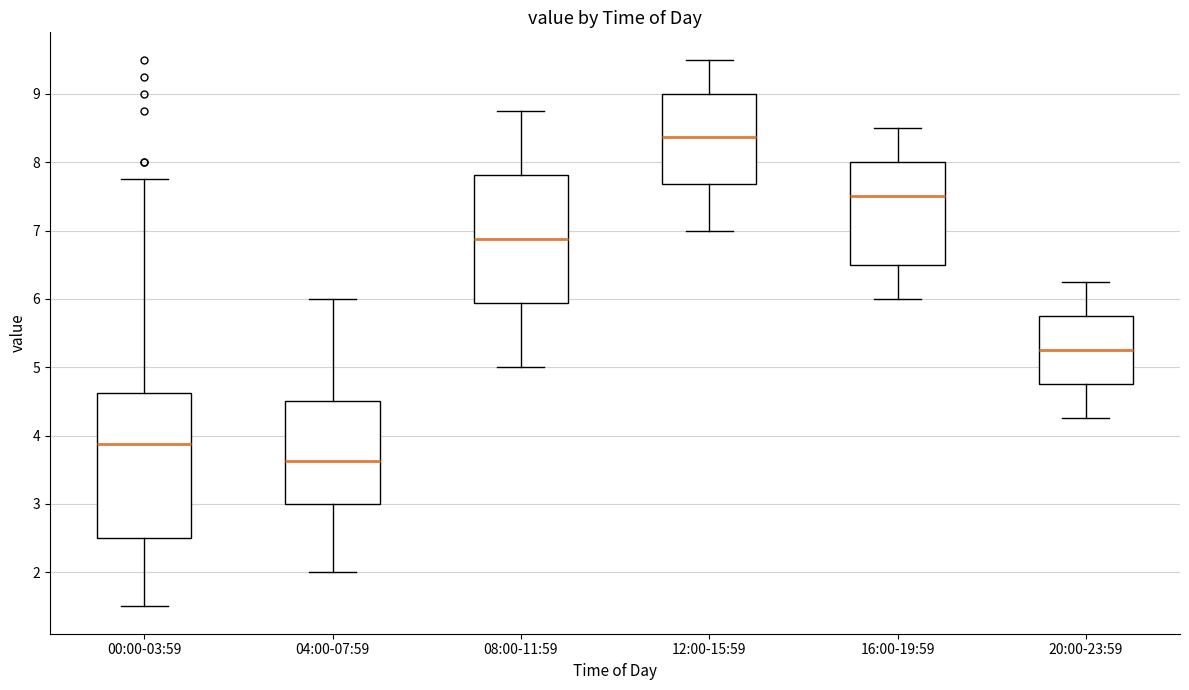

Reading left to right, read every box against the y-axis: the position of its median line, the range the box covers, and the ends of its whiskers. The values are not printed on the chart, so give them approximately, as read against the axis.

00:00-03:59: median 3.9, box 2.5 to 4.6, whiskers 1.5 to 7.8
04:00-07:59: median 3.6, box 3.0 to 4.5, whiskers 2.0 to 6.0
08:00-11:59: median 6.9, box 5.9 to 7.8, whiskers 5.0 to 8.8
12:00-15:59: median 8.4, box 7.7 to 9.0, whiskers 7.0 to 9.5
16:00-19:59: median 7.5, box 6.5 to 8.0, whiskers 6.0 to 8.5
20:00-23:59: median 5.3, box 4.8 to 5.8, whiskers 4.3 to 6.3